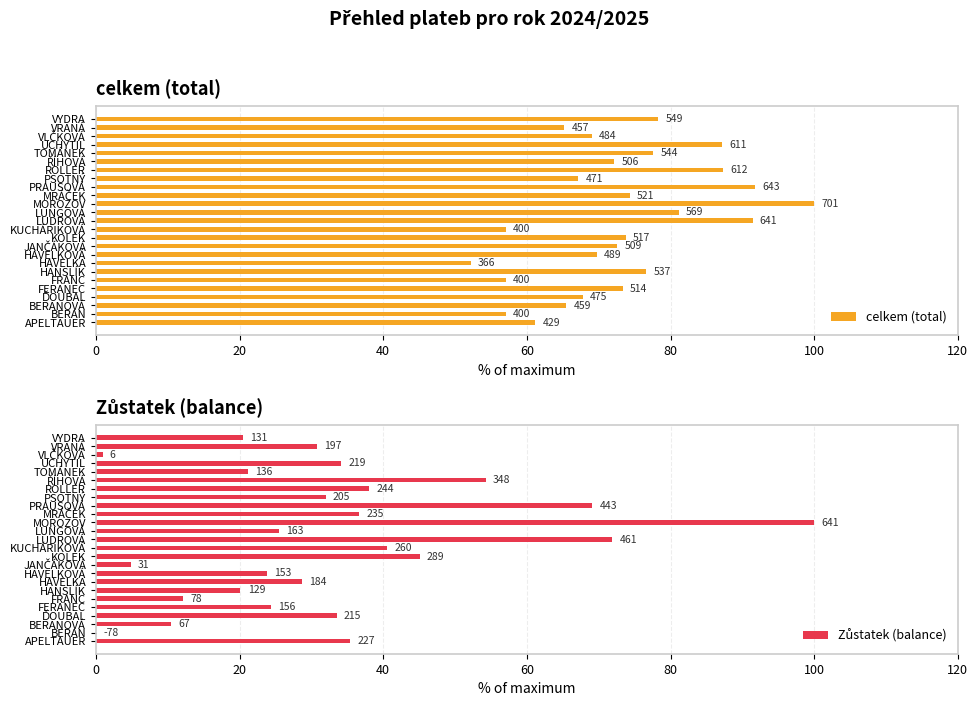

What is the difference between the Zůstatek (balance) values at 12 and 9?

67.1